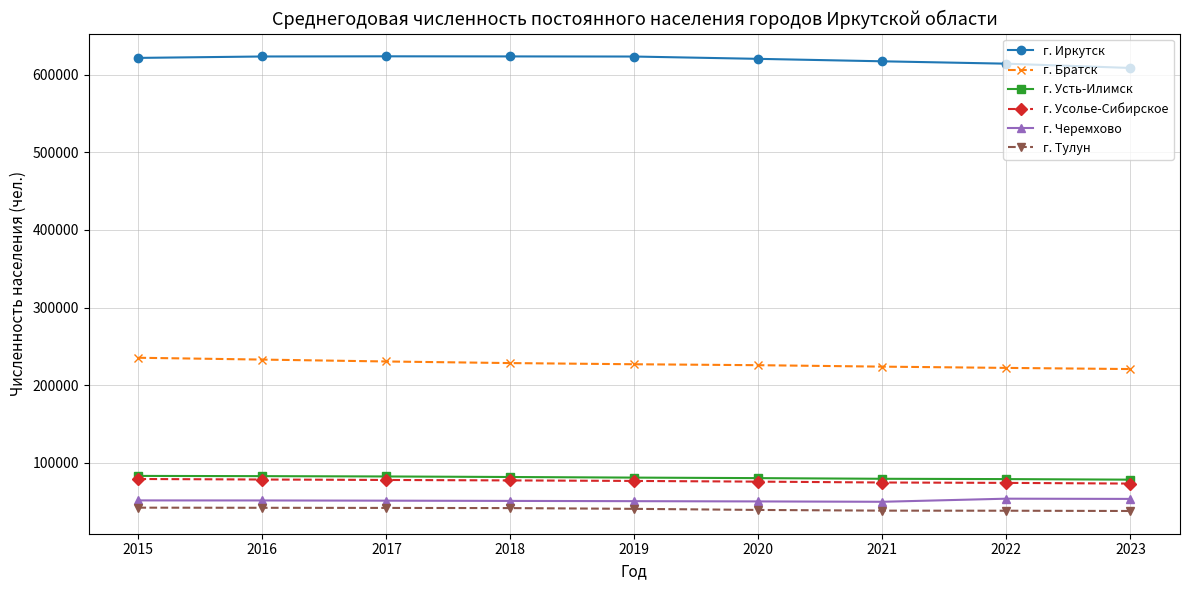

Is the value of г. Усолье-Сибирское at 2017 greater than the value of г. Черемхово at 2019?

Yes